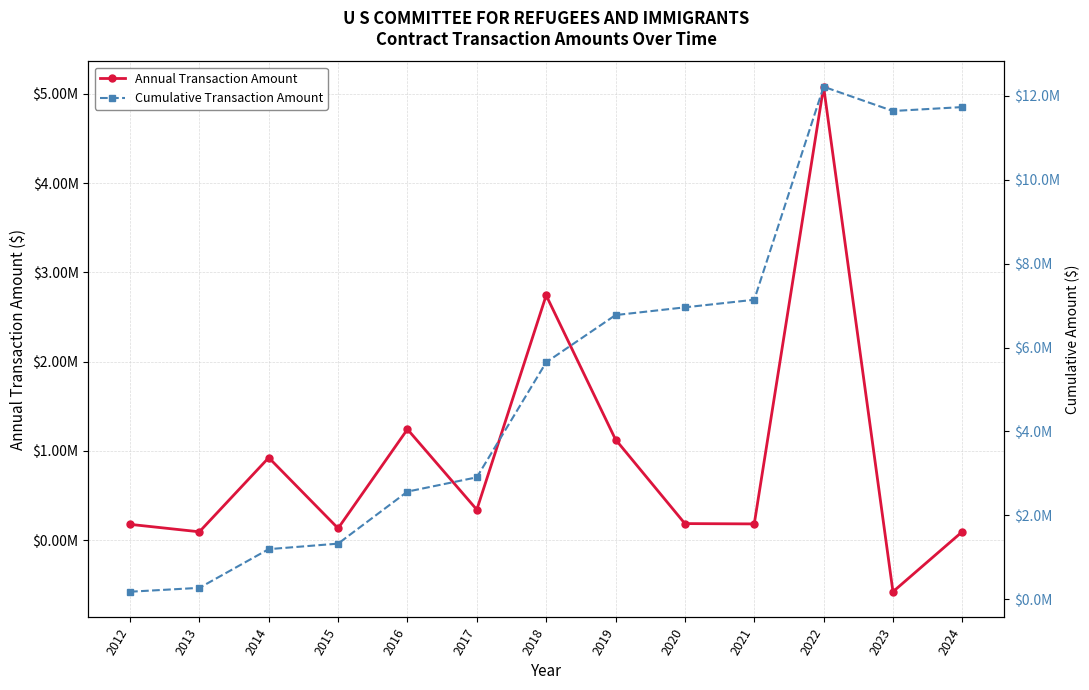

How many categories are shown in the chart?

13